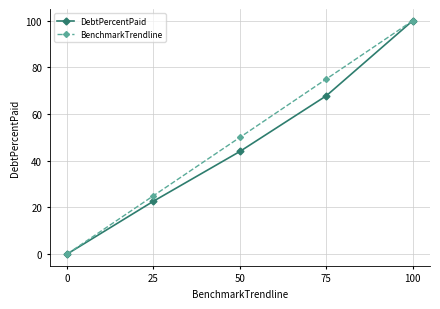

How many categories are shown in the chart?

5